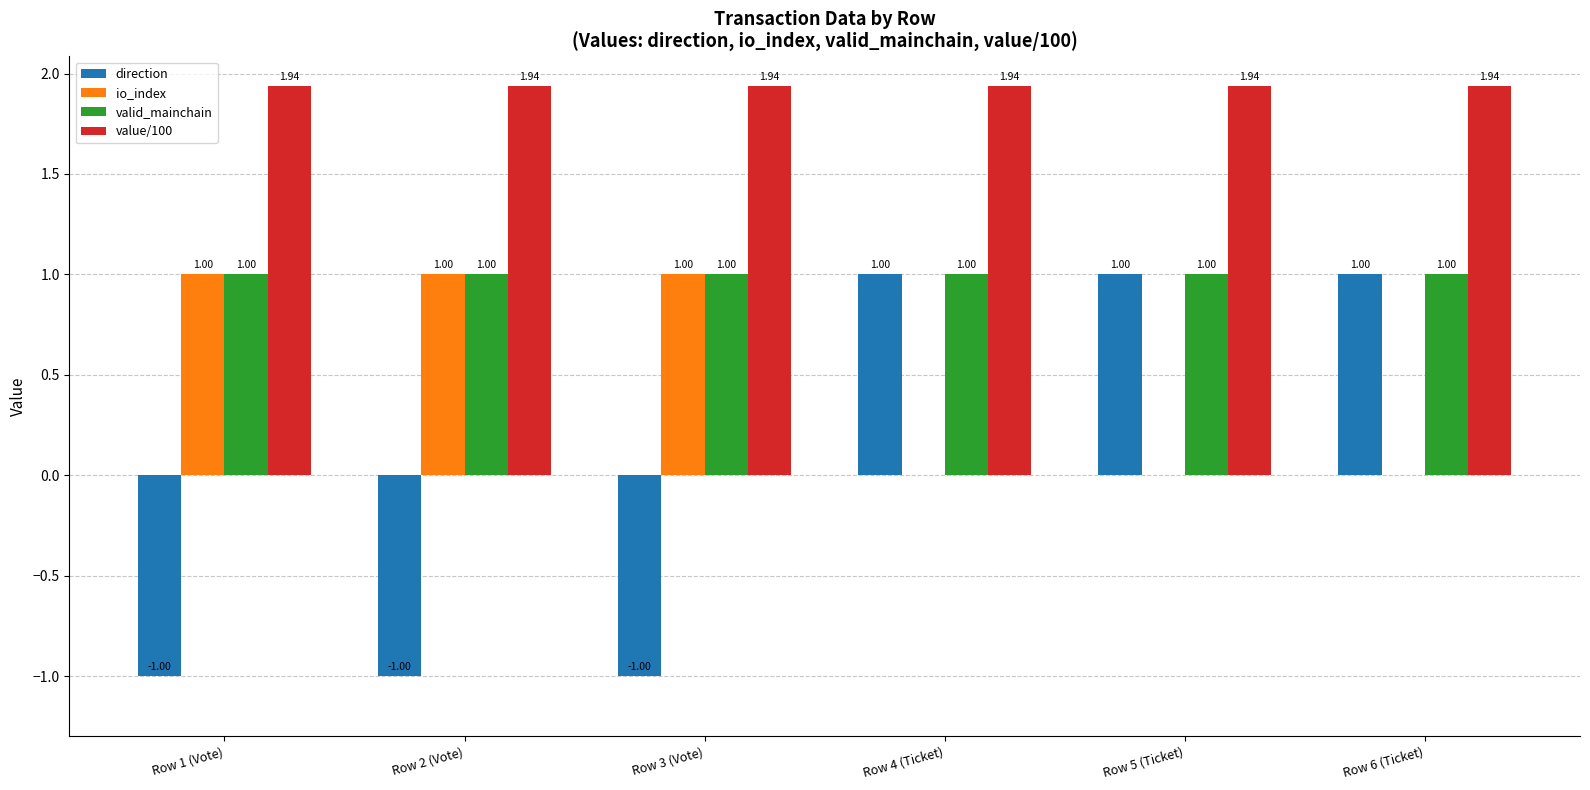

What is the average value of the valid_mainchain series?

1.0